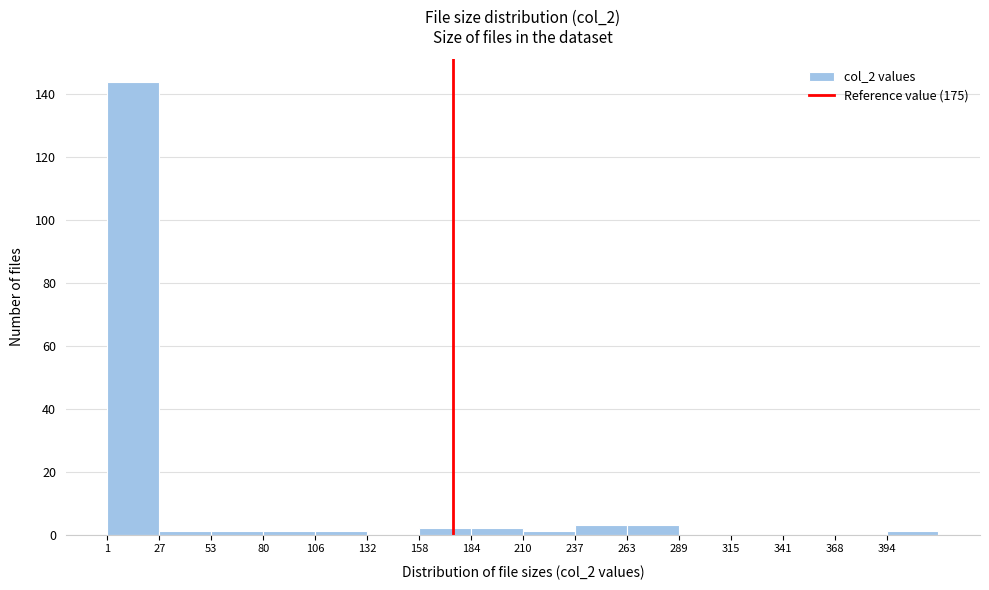

Reading left to right, transcribe this chart: for each bar, give the range it covers on the x-axis and its height. Neither the bar edges nor the heights are printed on the chart, so give them approximately, as read against the axes.

0 to 25: 144
25 to 55: under 2
55 to 80: under 2
80 to 105: under 2
105 to 130: under 2
130 to 160: 0
160 to 185: 2
185 to 210: 2
210 to 235: under 2
235 to 265: 4
265 to 290: 4
290 to 315: 0
315 to 340: 0
340 to 370: 0
370 to 395: 0
395 to 420: under 2